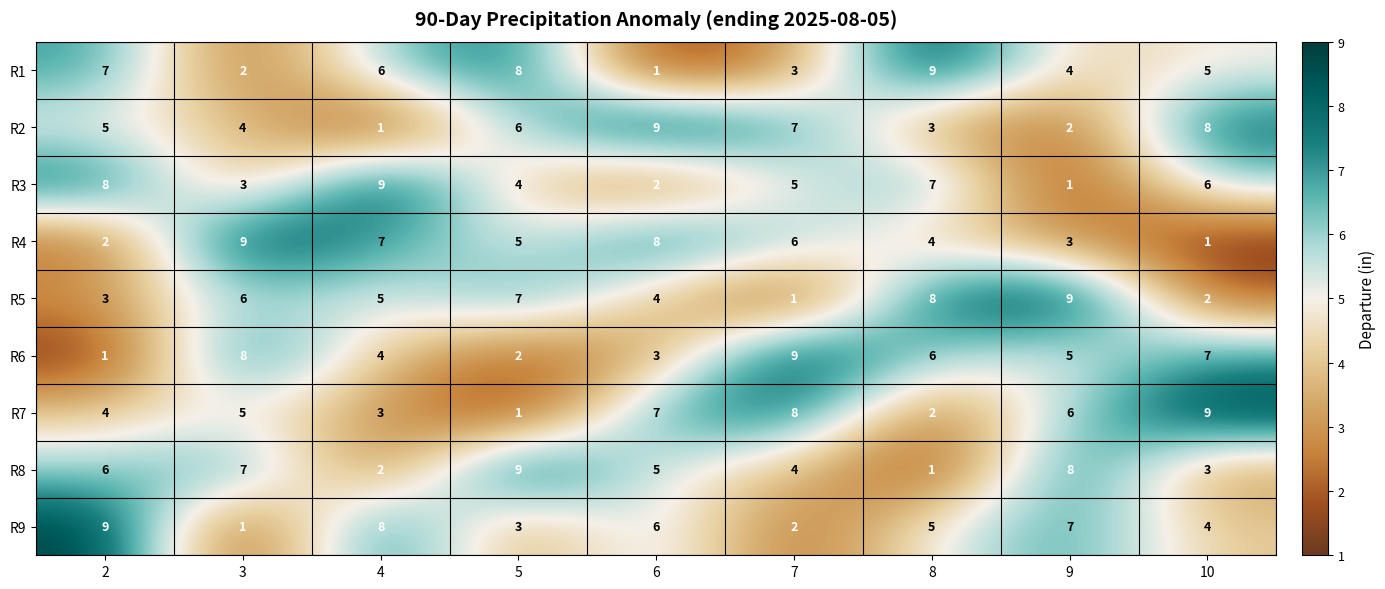

True or false: R5 has a value of 0 at 7.

False